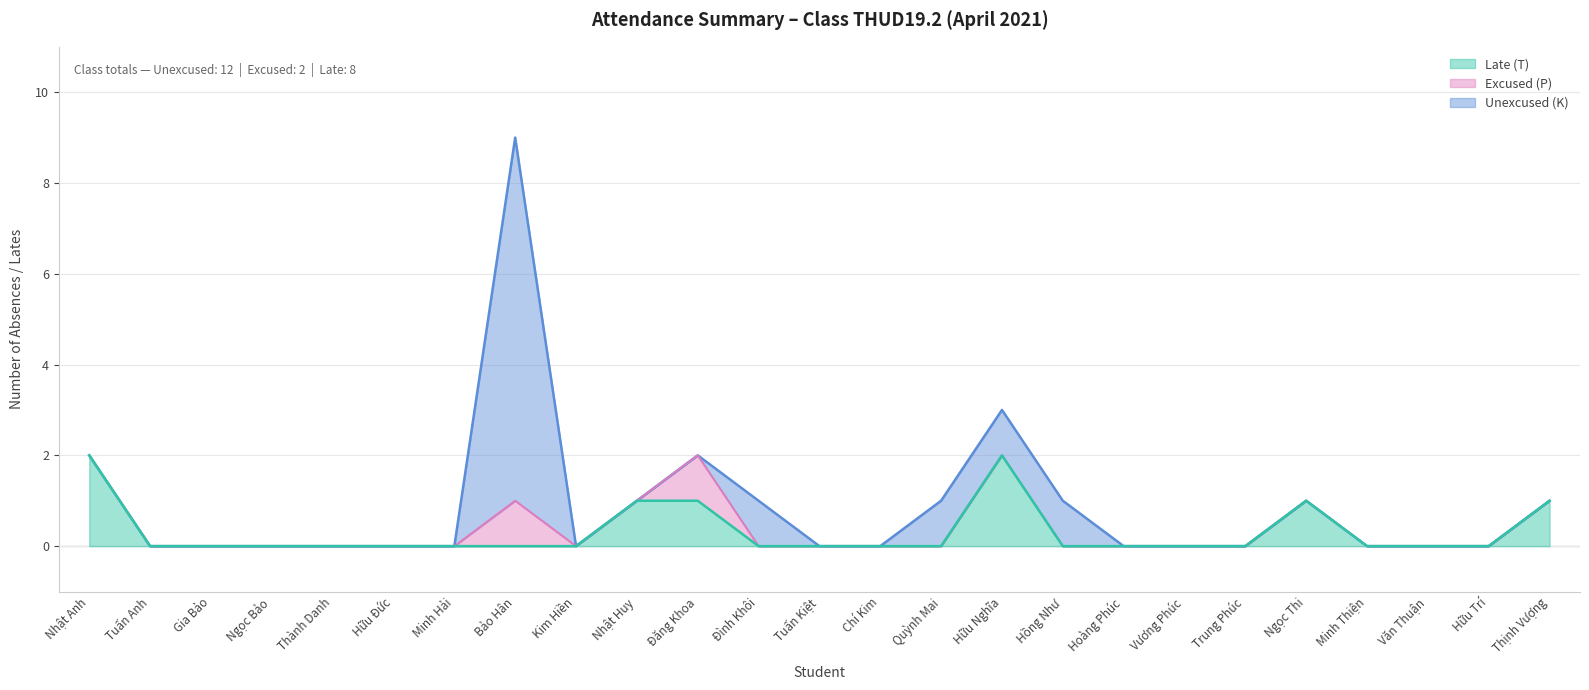

Which series has the largest total across all categories?

Unexcused (K)